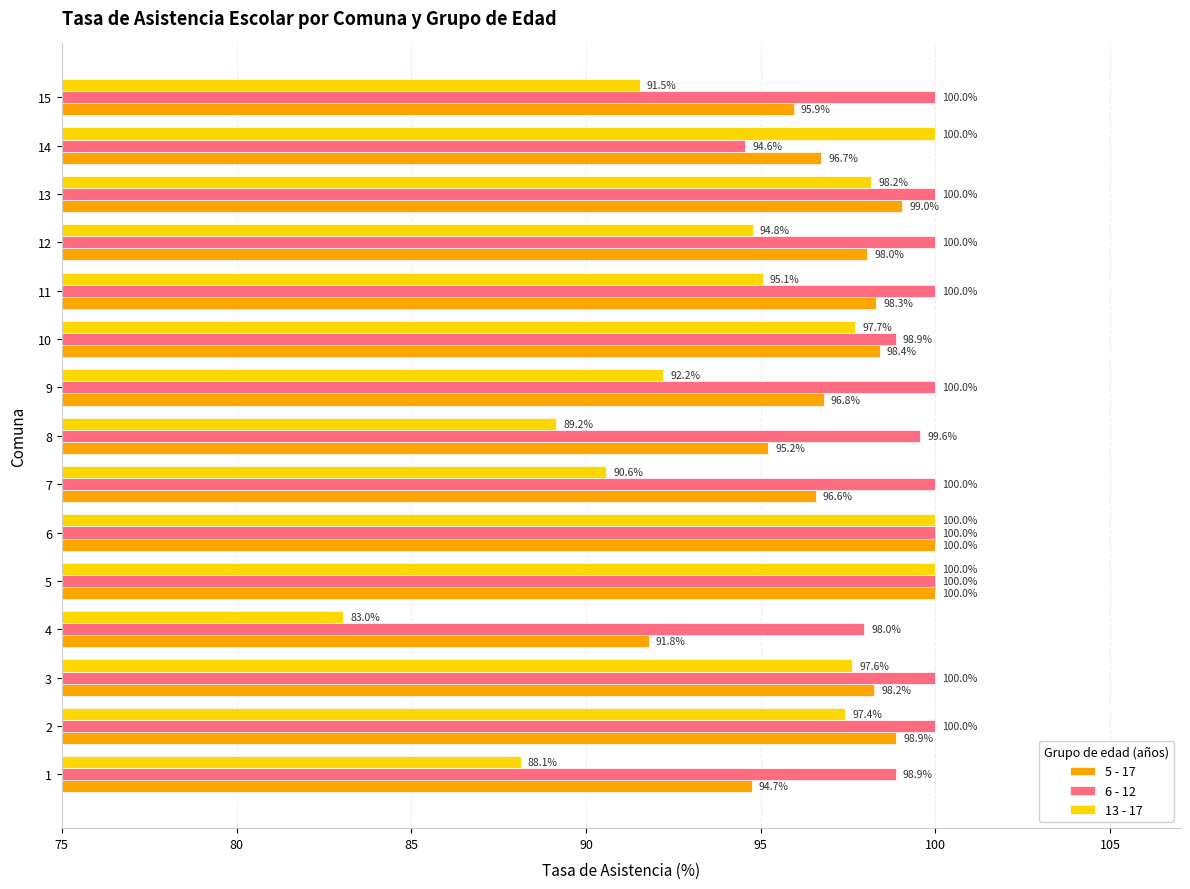

Rank the series at 11 from lowest to highest value.

13 - 17, 5 - 17, 6 - 12